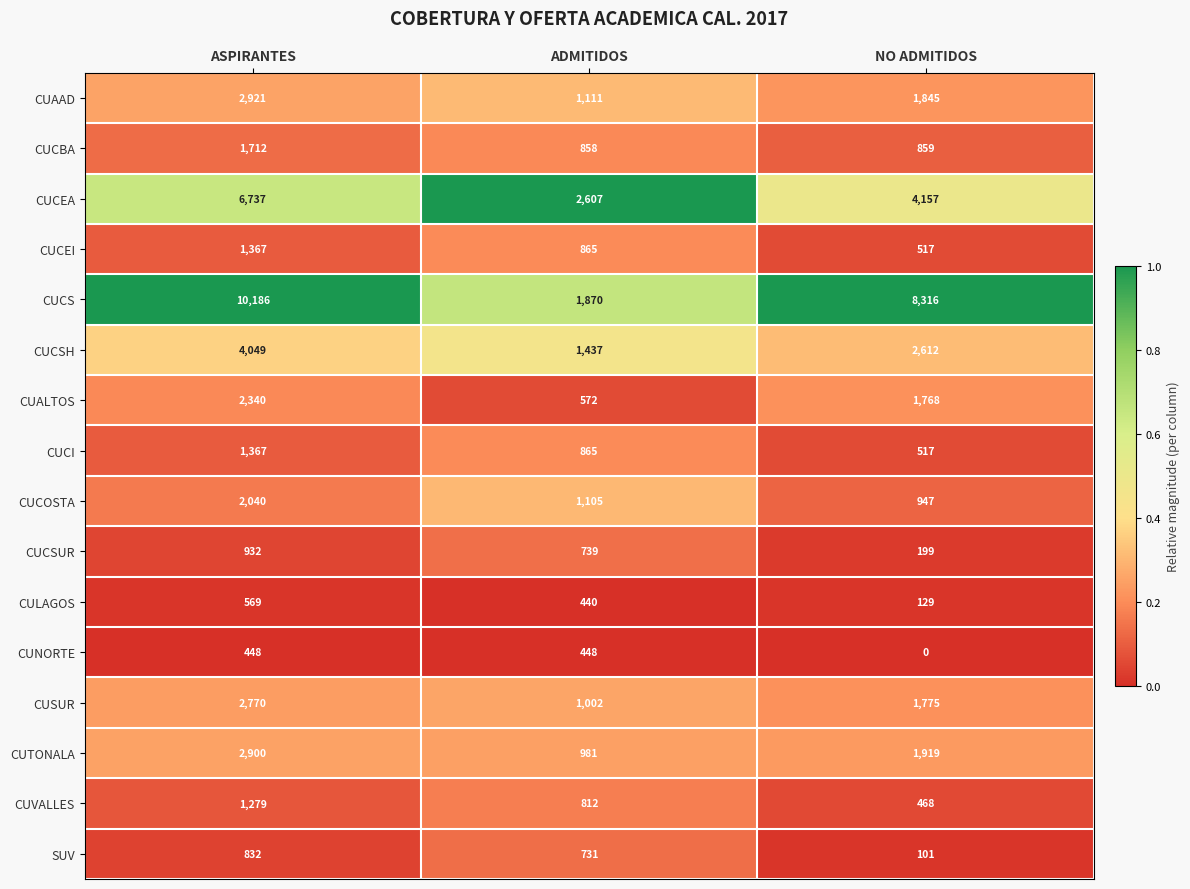

Which series changed the most between ASPIRANTES and NO ADMITIDOS?

CUCEA